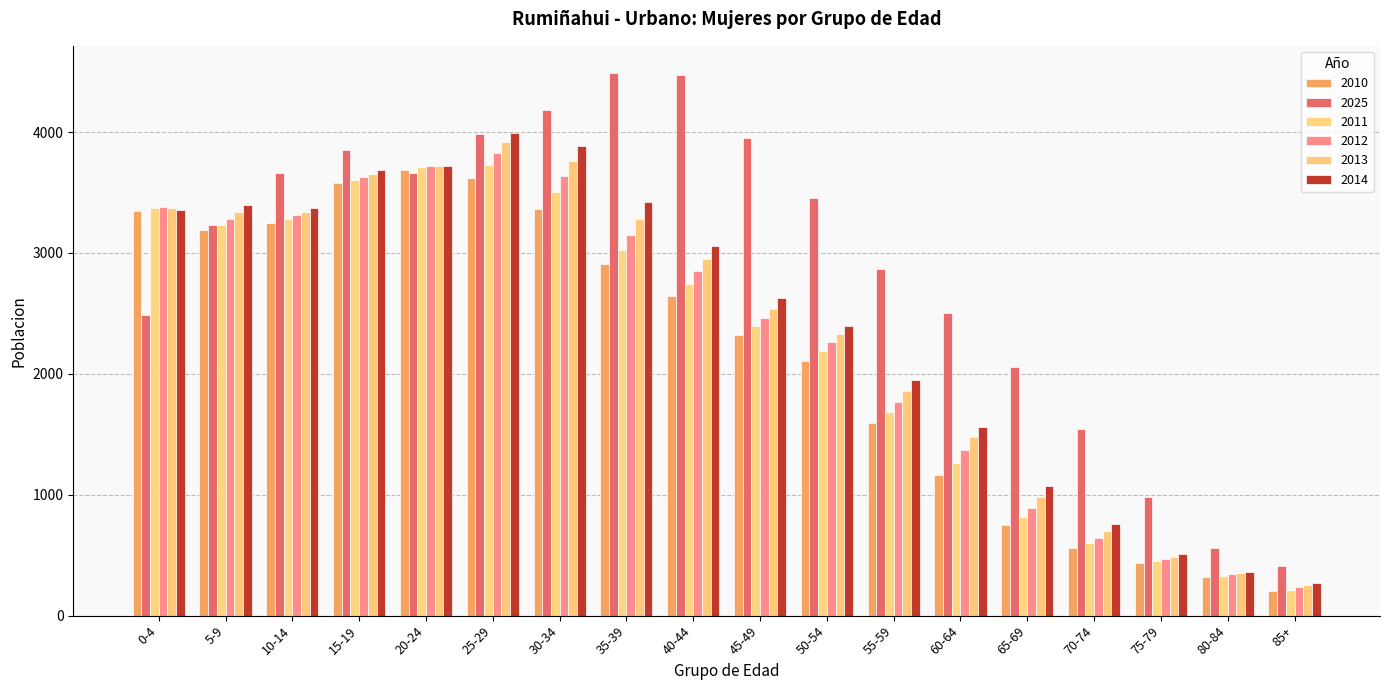

What is the sum of all 2013 values?

42308